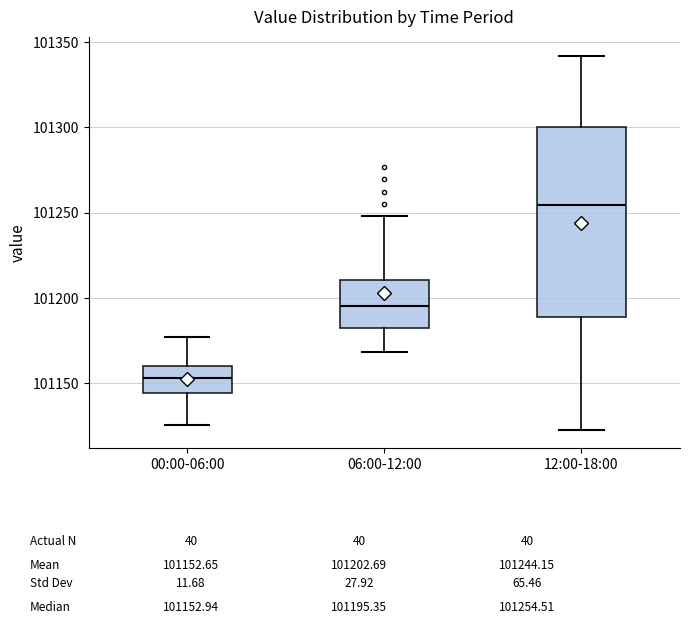

Where is the lower edge of the box for 06:00-12:00 on the y-axis? The values are not printed on the chart, so give them approximately, as read against the axis.

101185